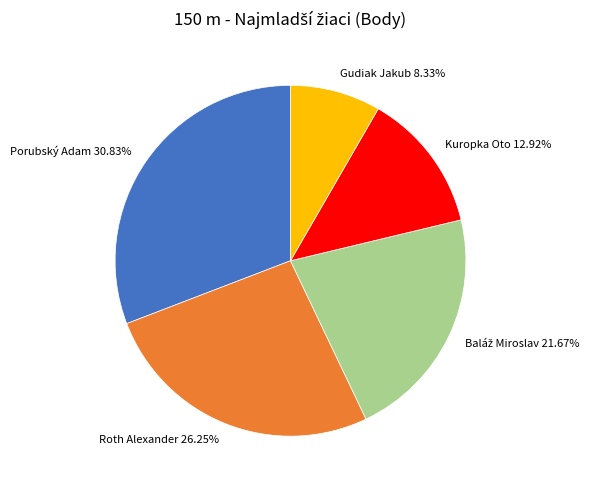

Is there a majority slice in this chart?

No